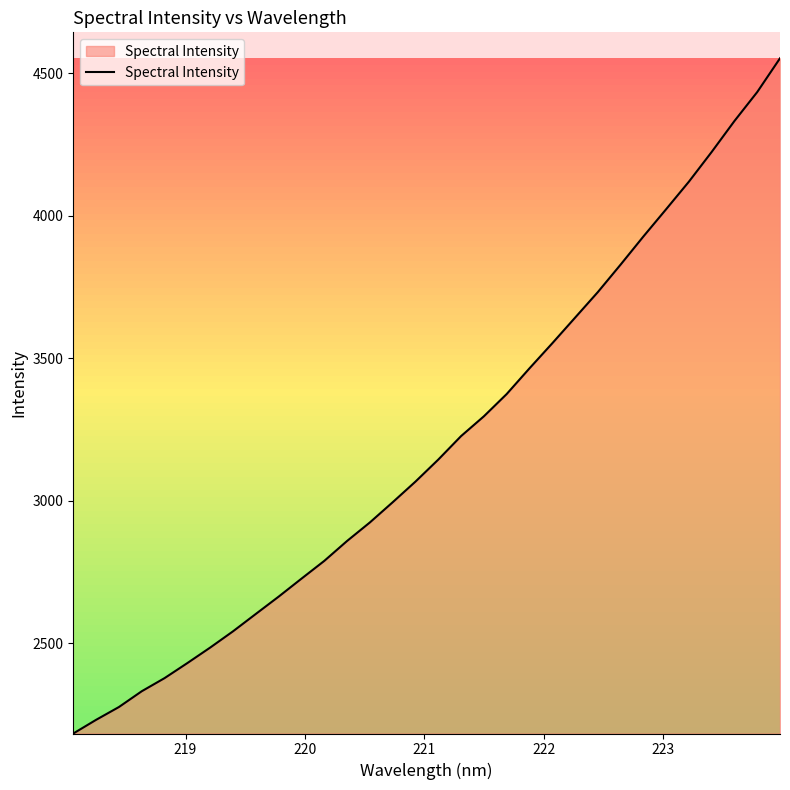

What is the difference between the maximum and minimum values?

2367.9